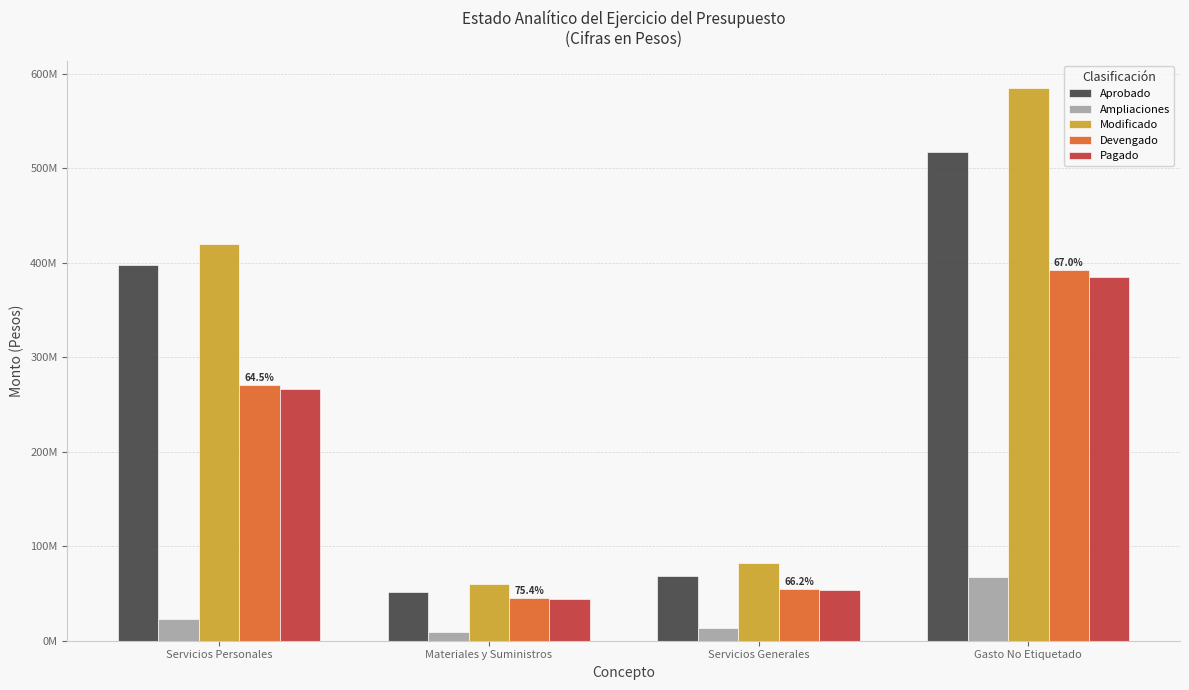

Which series has the largest total across all categories?

Modificado